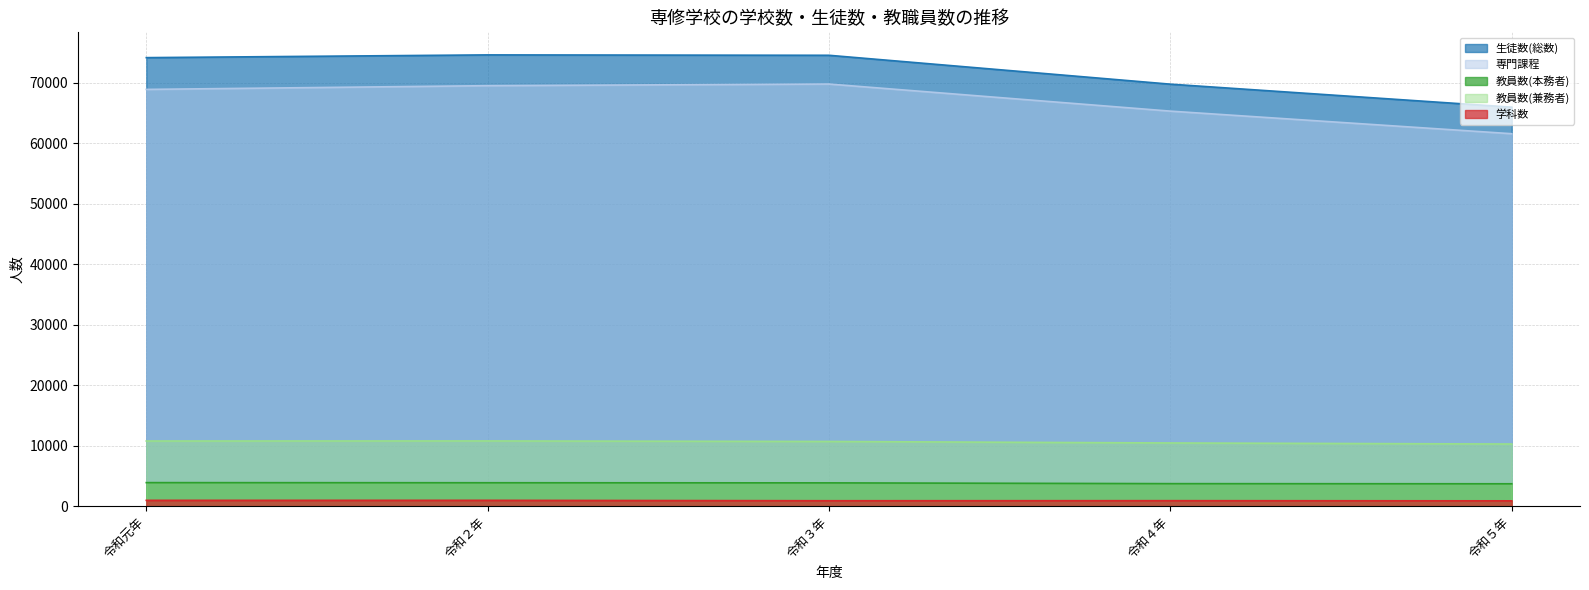

Reading left to right, transcribe all the data shown in this chart.

生徒数(総数): 令和元年=74143	令和２年=74596	令和３年=74531	令和４年=69758	令和５年=65958
専門課程: 令和元年=68892	令和２年=69509	令和３年=69779	令和４年=65301	令和５年=61567
教員数(本務者): 令和元年=3893	令和２年=3873	令和３年=3853	令和４年=3724	令和５年=3702
教員数(兼務者): 令和元年=10771	令和２年=10783	令和３年=10695	令和４年=10449	令和５年=10273
学科数: 令和元年=963	令和２年=964	令和３年=898	令和４年=908	令和５年=882